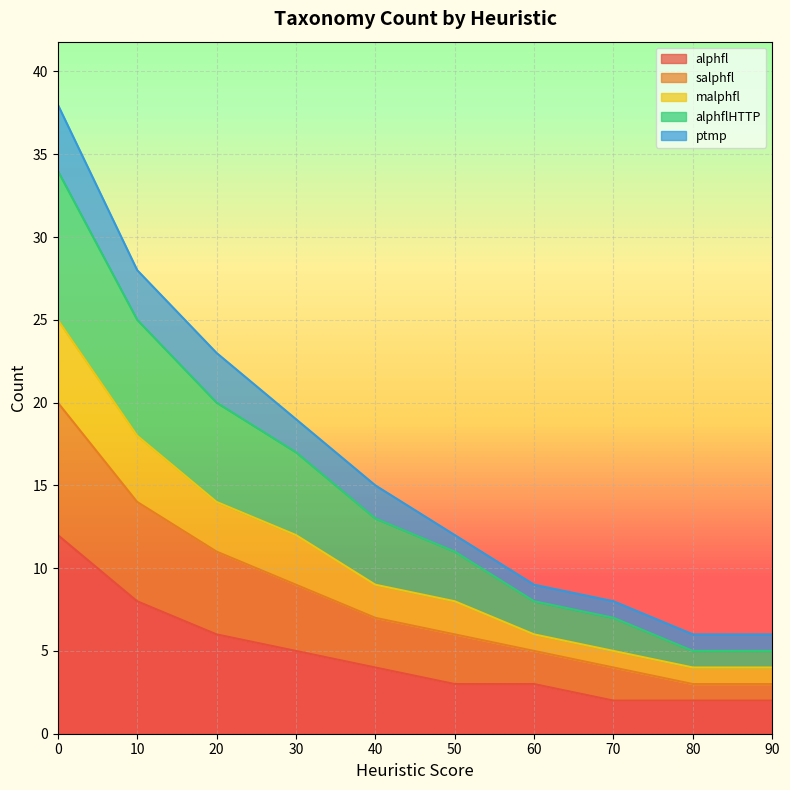

What is the highest value of the alphfl series?

12